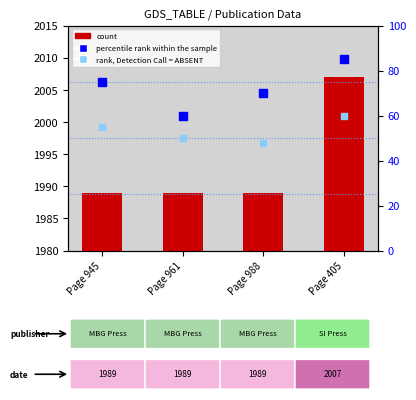

What is the total value across all series at Page 945?

2119